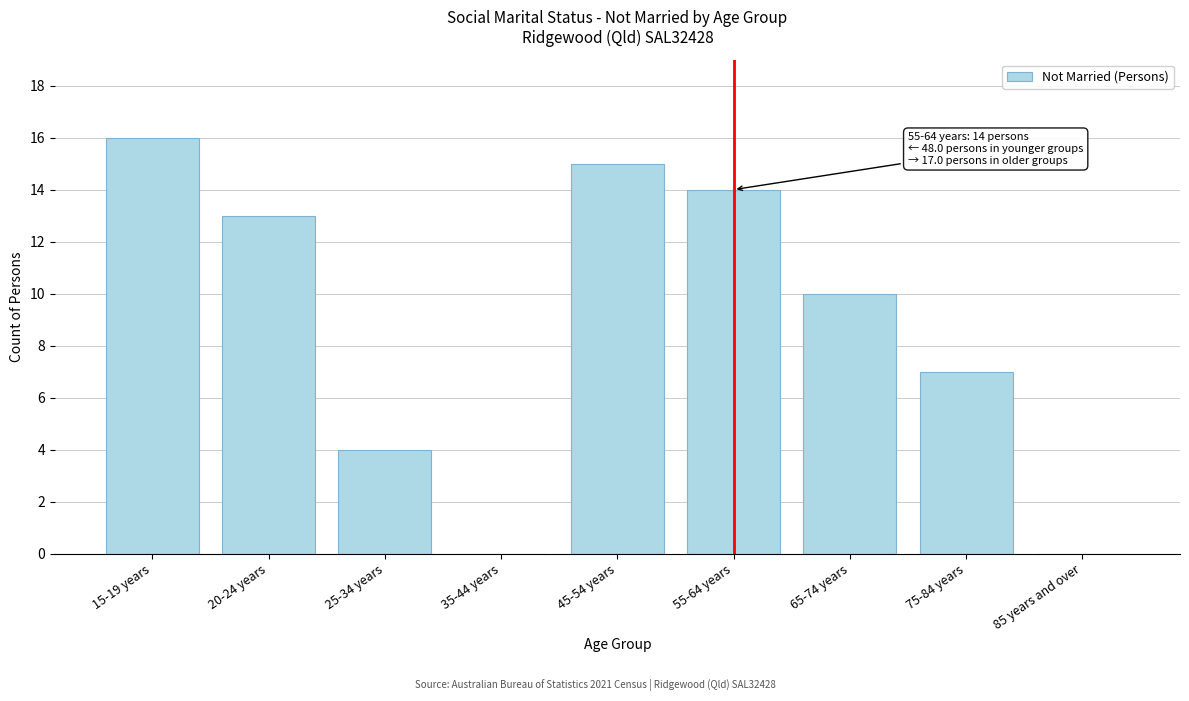

Reading left to right, extract all data points from this chart.

15-19 years=16	20-24 years=13	25-34 years=4	35-44 years=0	45-54 years=15	55-64 years=14	65-74 years=10	75-84 years=7	85 years and over=0